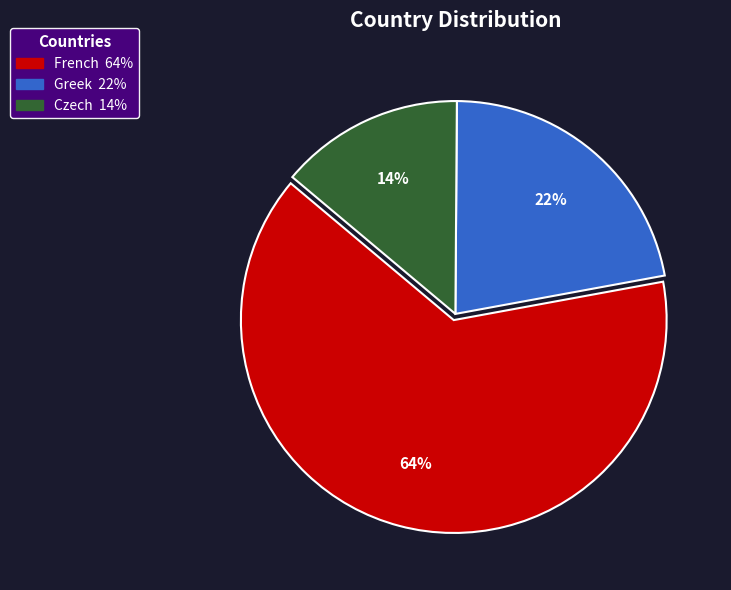

The Greek slice represents 22% of the pie. True or false?

True